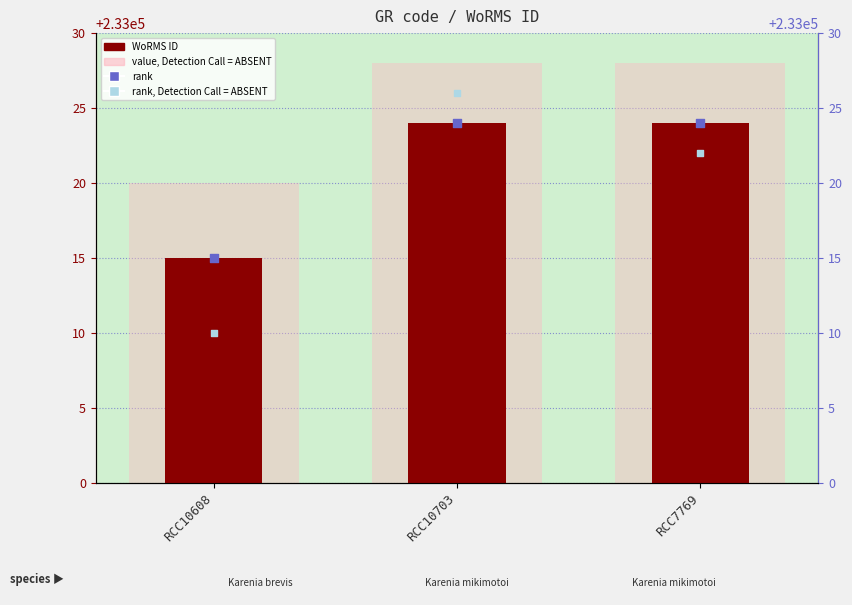

Which series reaches the minimum Y coordinate?

rank, Detection Call = ABSENT